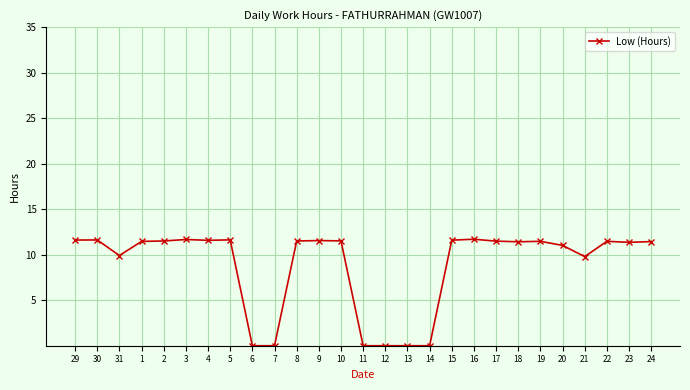

What is the label of the 17th point from the right?

8